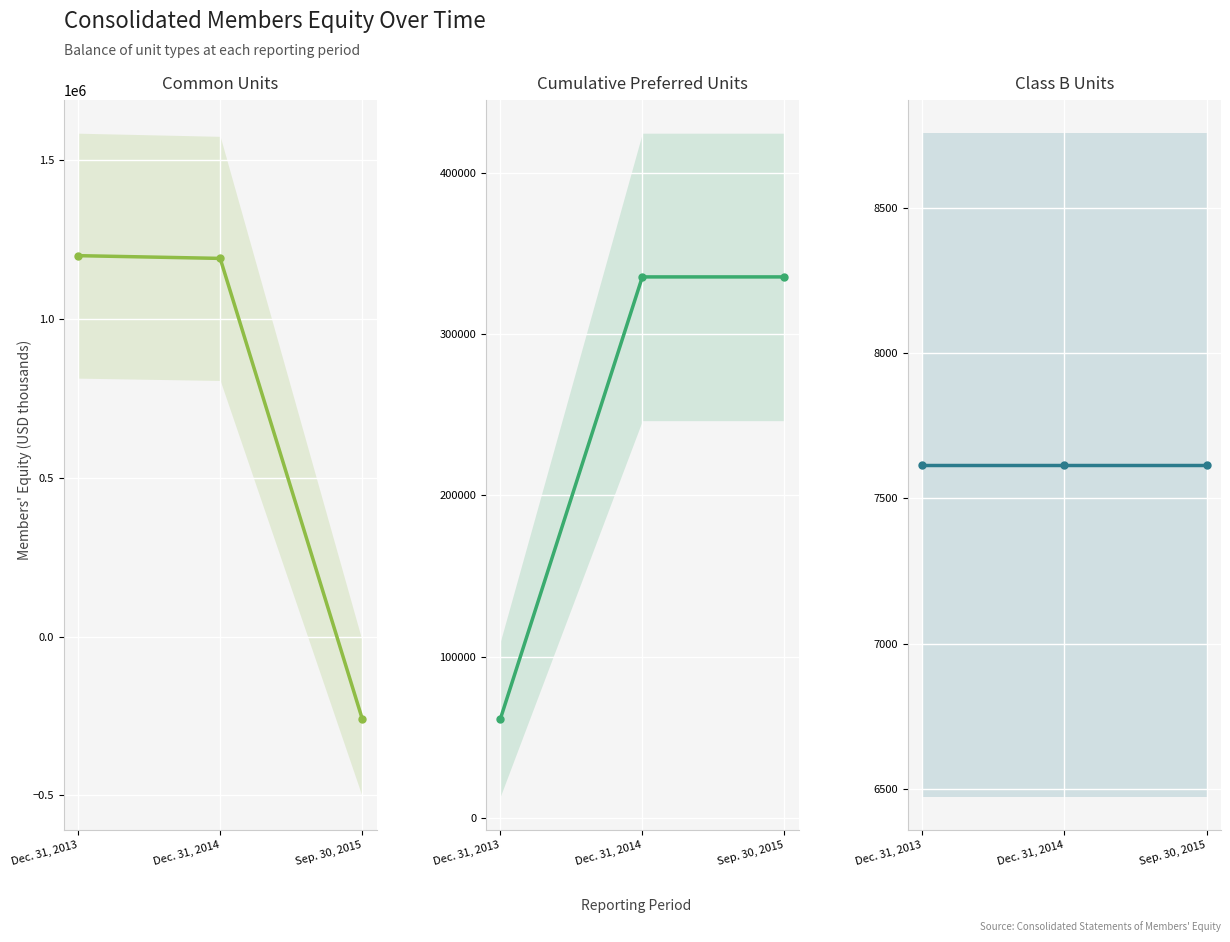

Rank the series at Dec. 31, 2014 from lowest to highest value.

Class B Units, Cumulative Preferred Units, Common Units